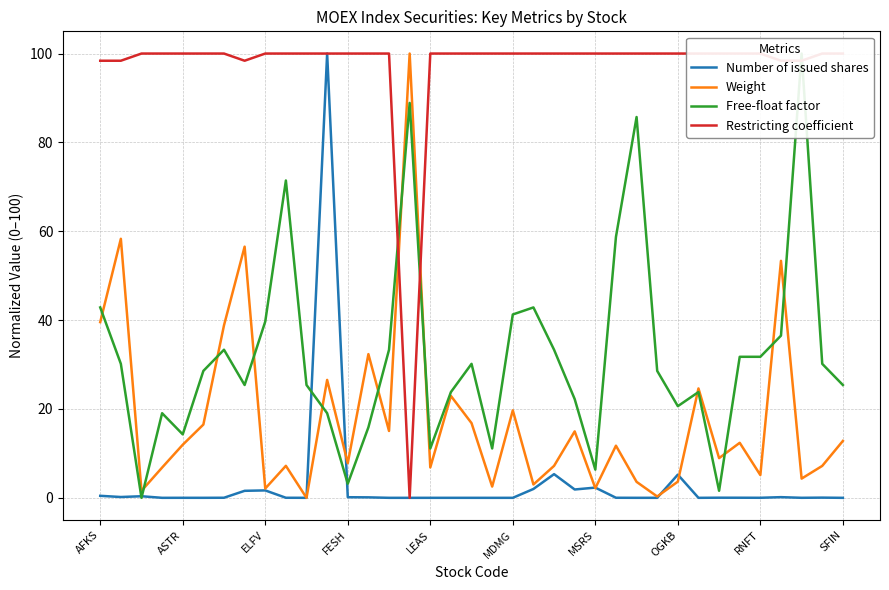

Read the Weight value at 27.

0.3